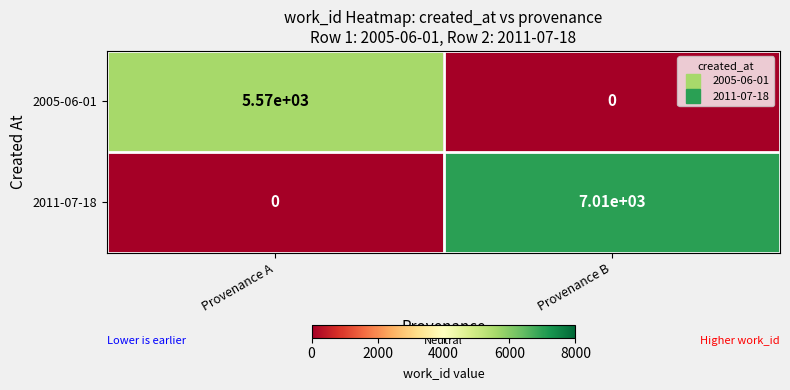

What is the average value of the 2005-06-01 series?

2785